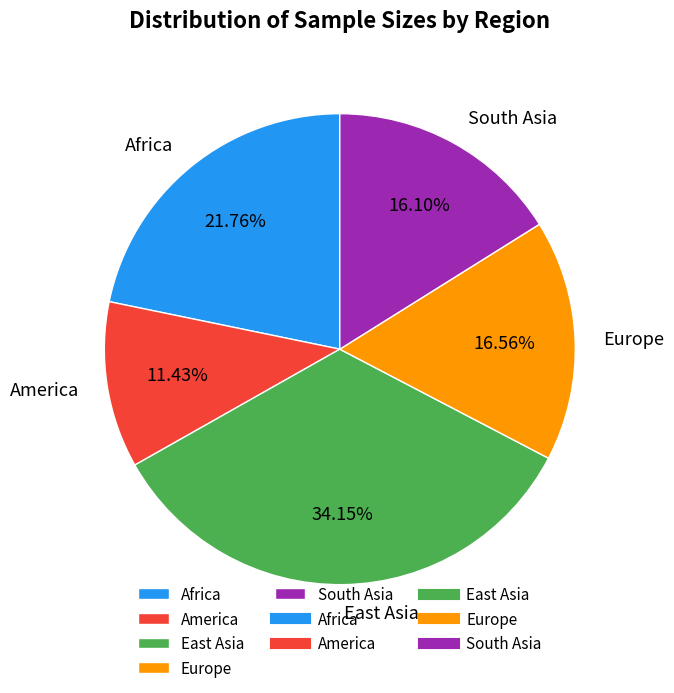

Does Europe account for over 50% of the chart?

No